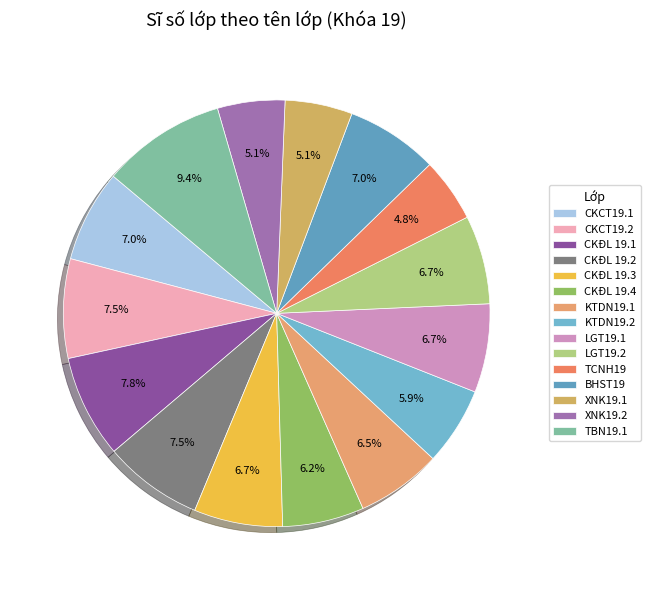

To the nearest percent, what is the difference between the largest and smallest slice percentages?

5%